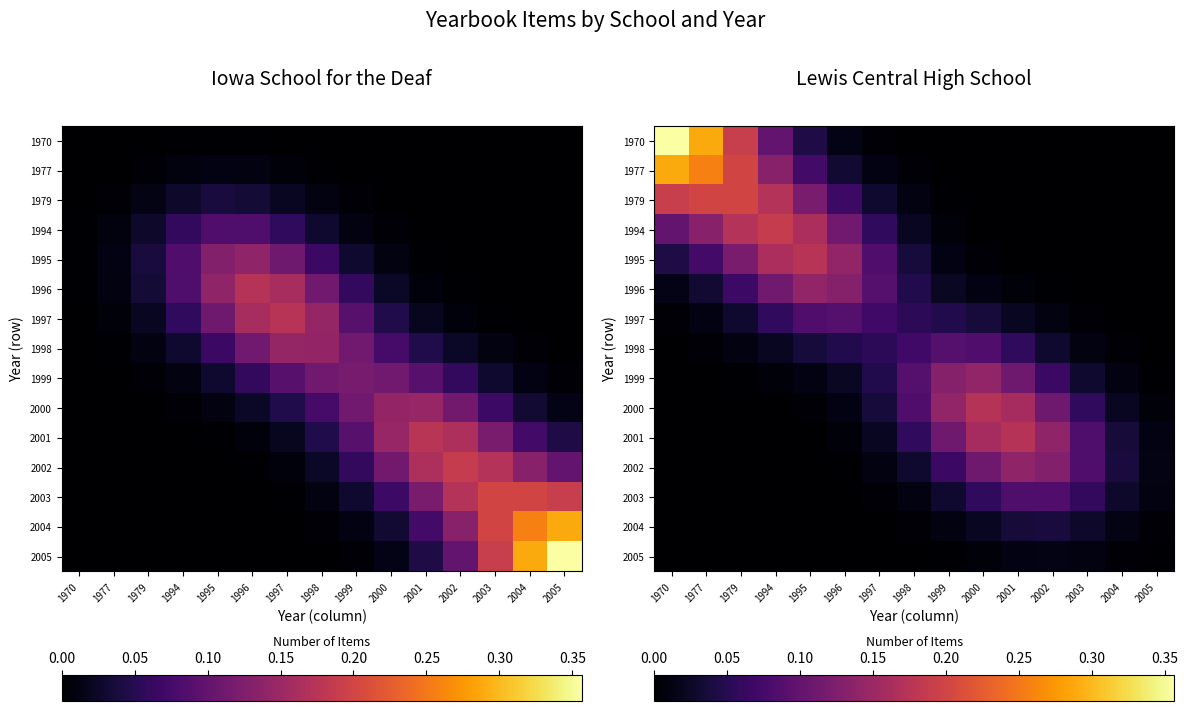

List the series in order of their peak value, highest first.

1970, 1977, 1979, 1994, 1995, 2000, 2001, 1996, 1999, 2002, 1997, 1998, 2003, 2004, 2005